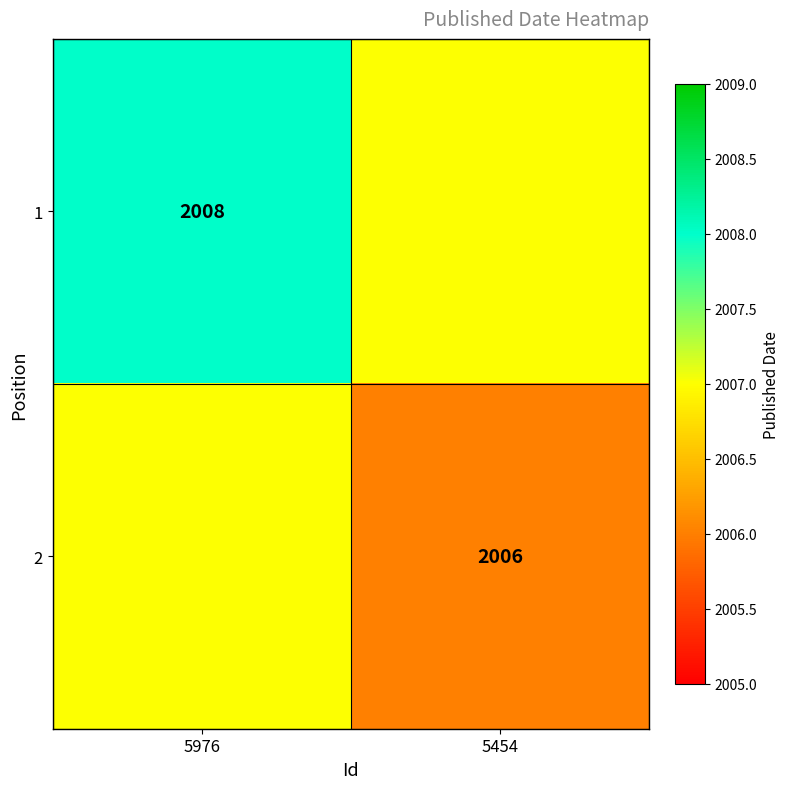

What is the difference between the highest and lowest values at 5976?

1